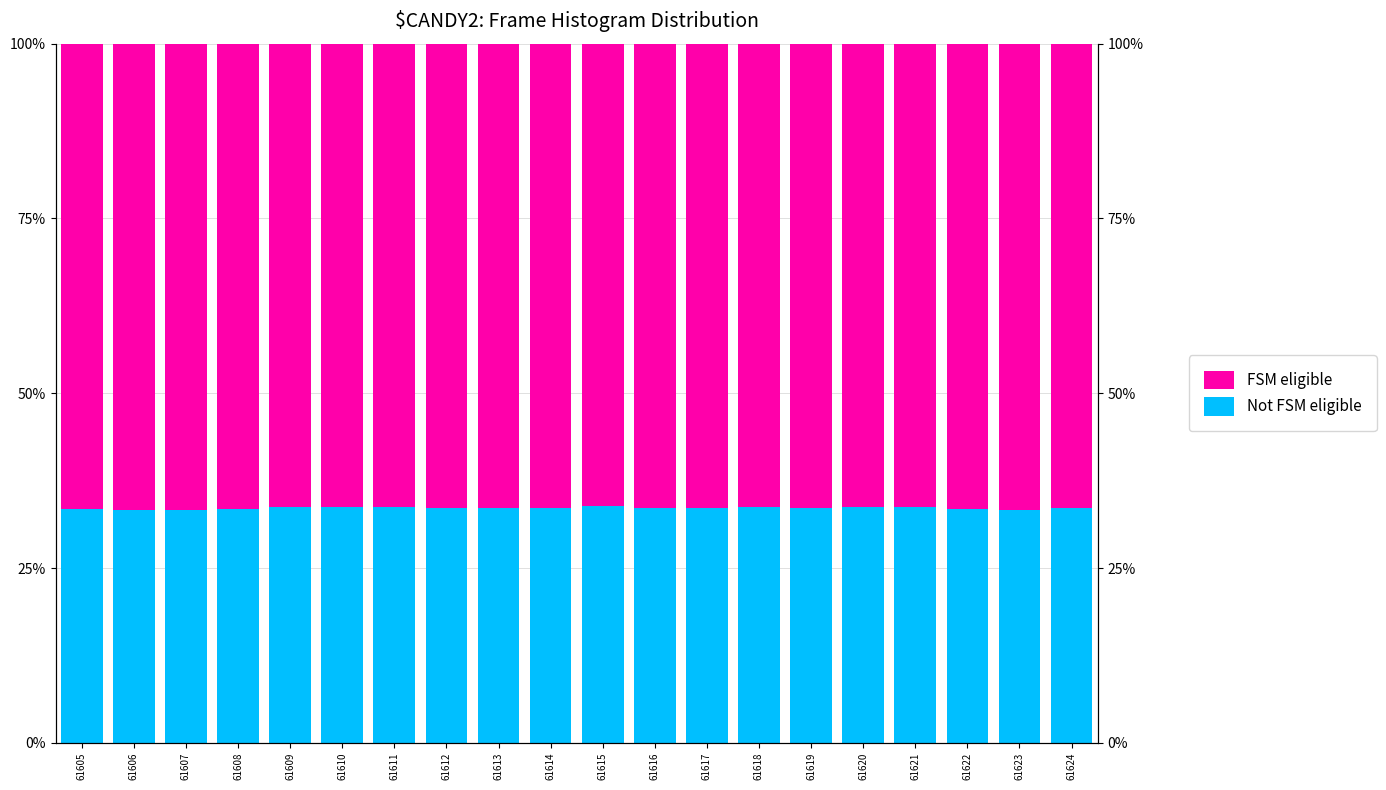

Between 61606 and 61611, which is larger?

61611